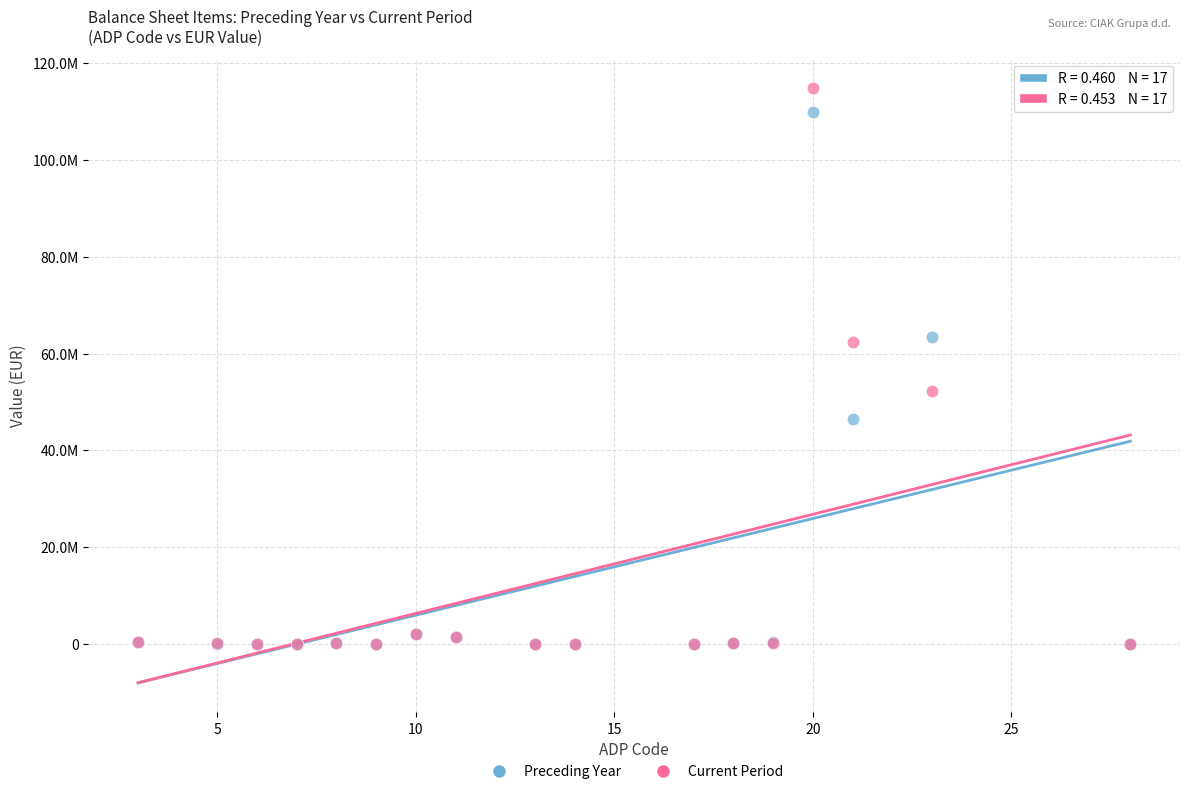

Which series has the largest Y range (max minus min)?

Current Period